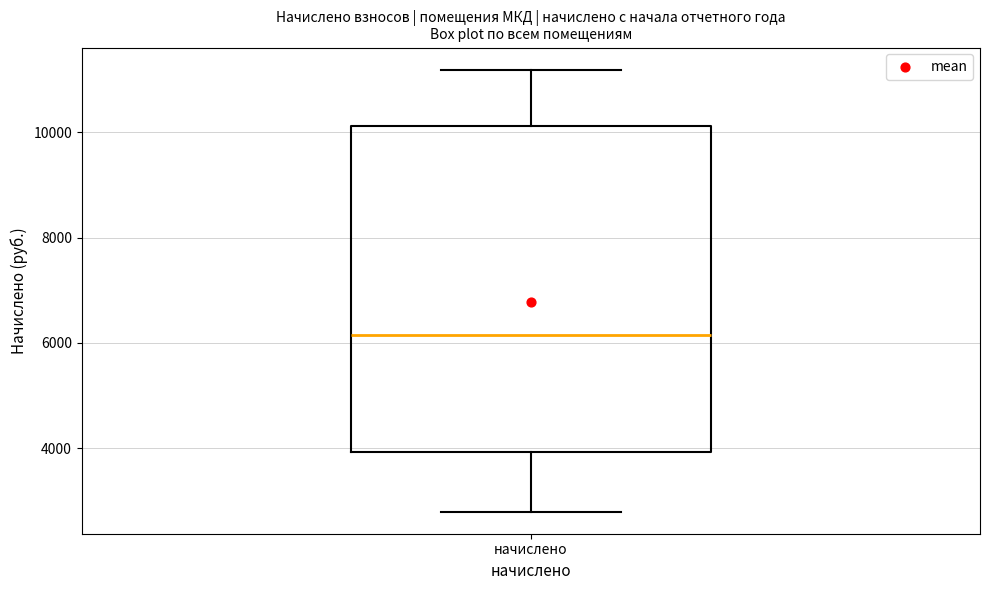

Read this box plot against the y-axis: the position of the median line, the range covered by the box, and the ends of both whiskers. The values are not printed on the chart, so give them approximately, as read against the axis.

median 6200, box 4000 to 10200, whiskers 2800 to 11200